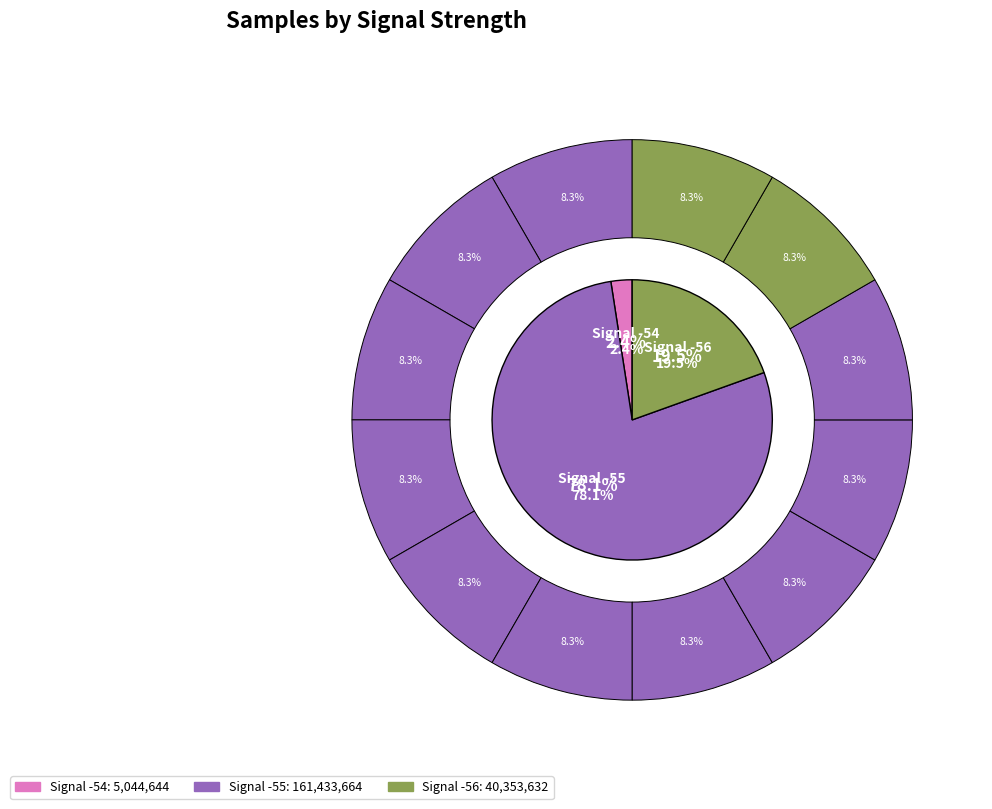

To the nearest percent, what is the combined percentage of -55 (00:06) and -55 (00:01)?

17%